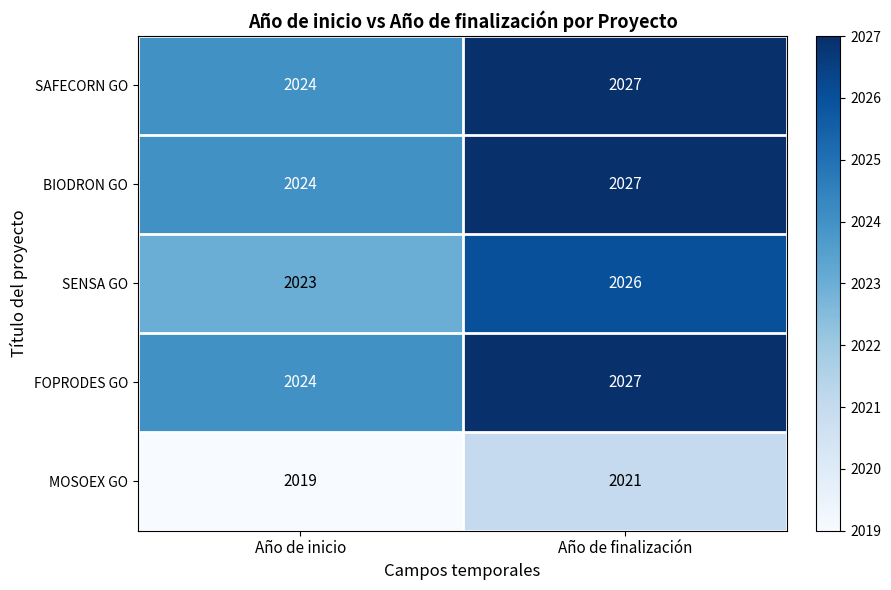

Rank the categories by FOPRODES GO value from highest to lowest.

Año de finalización, Año de inicio